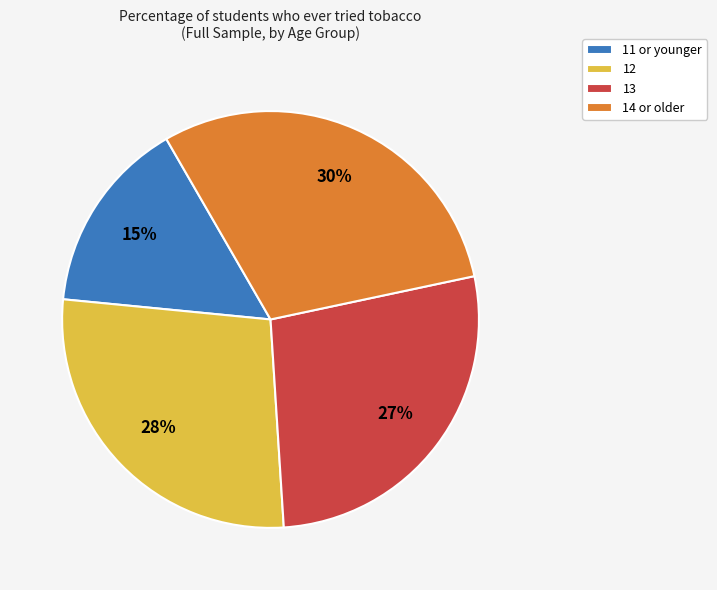

The 11 or younger slice represents 27% of the pie. True or false?

False